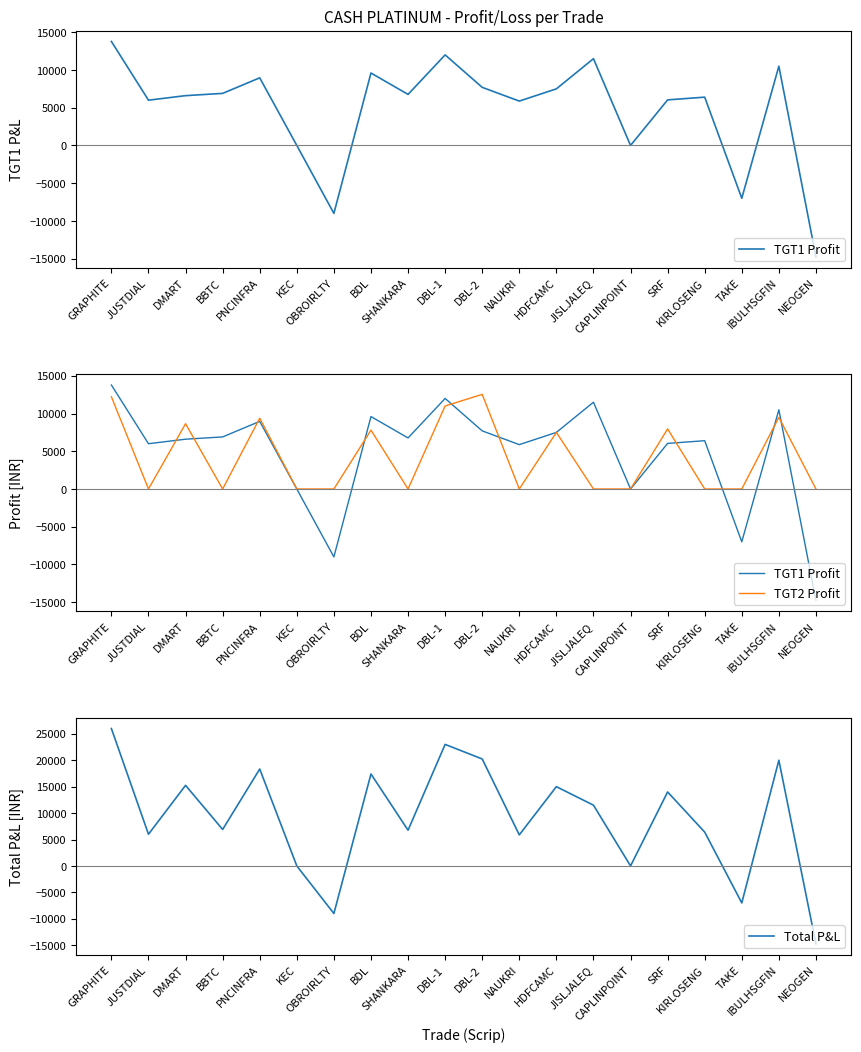

True or false: TGT1 Profit has more than 1 points higher than both neighbors.

True